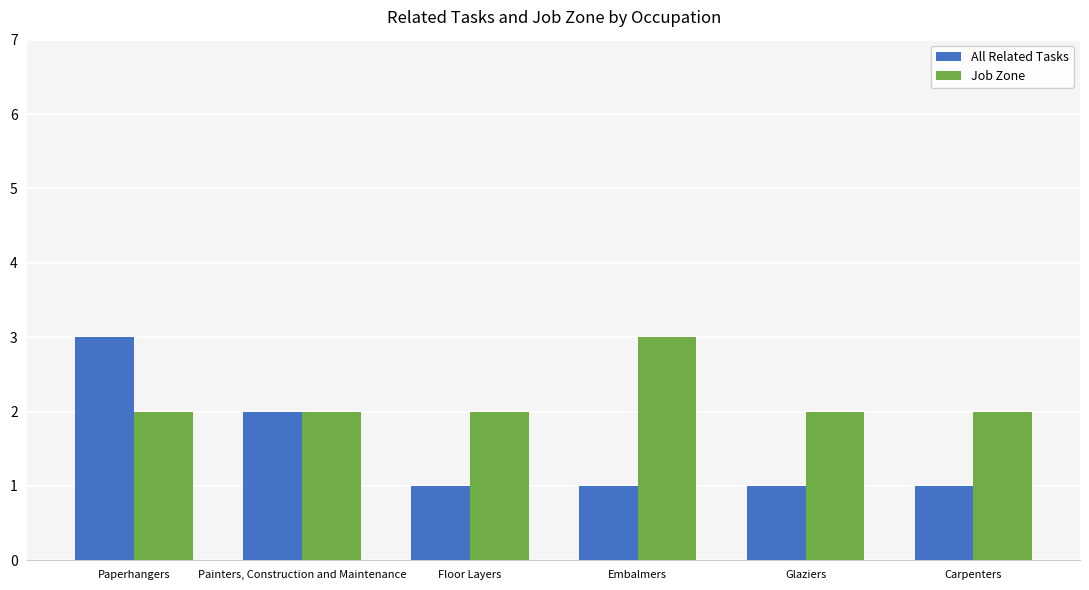

What is the total value across all series at Embalmers?

4